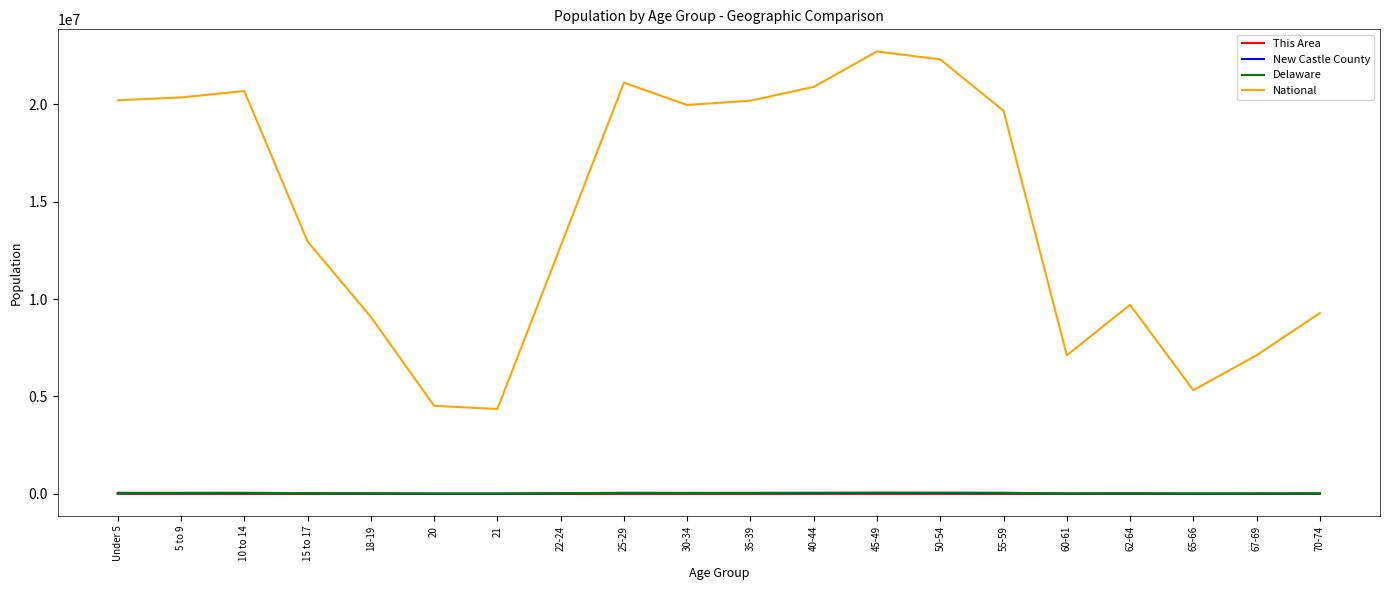

Between 18-19 and 25-29, which series saw the biggest shift?

National